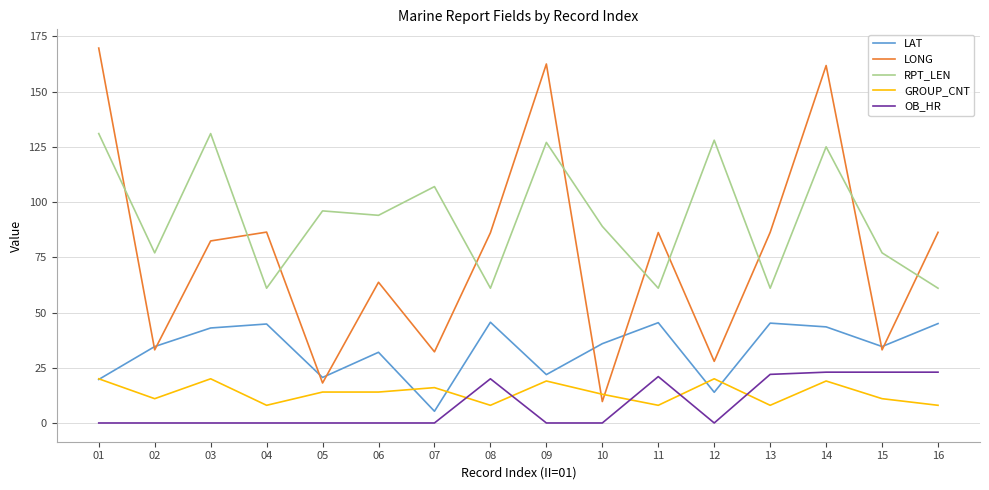

List the series in order of their peak value, lowest first.

GROUP_CNT, OB_HR, LAT, RPT_LEN, LONG